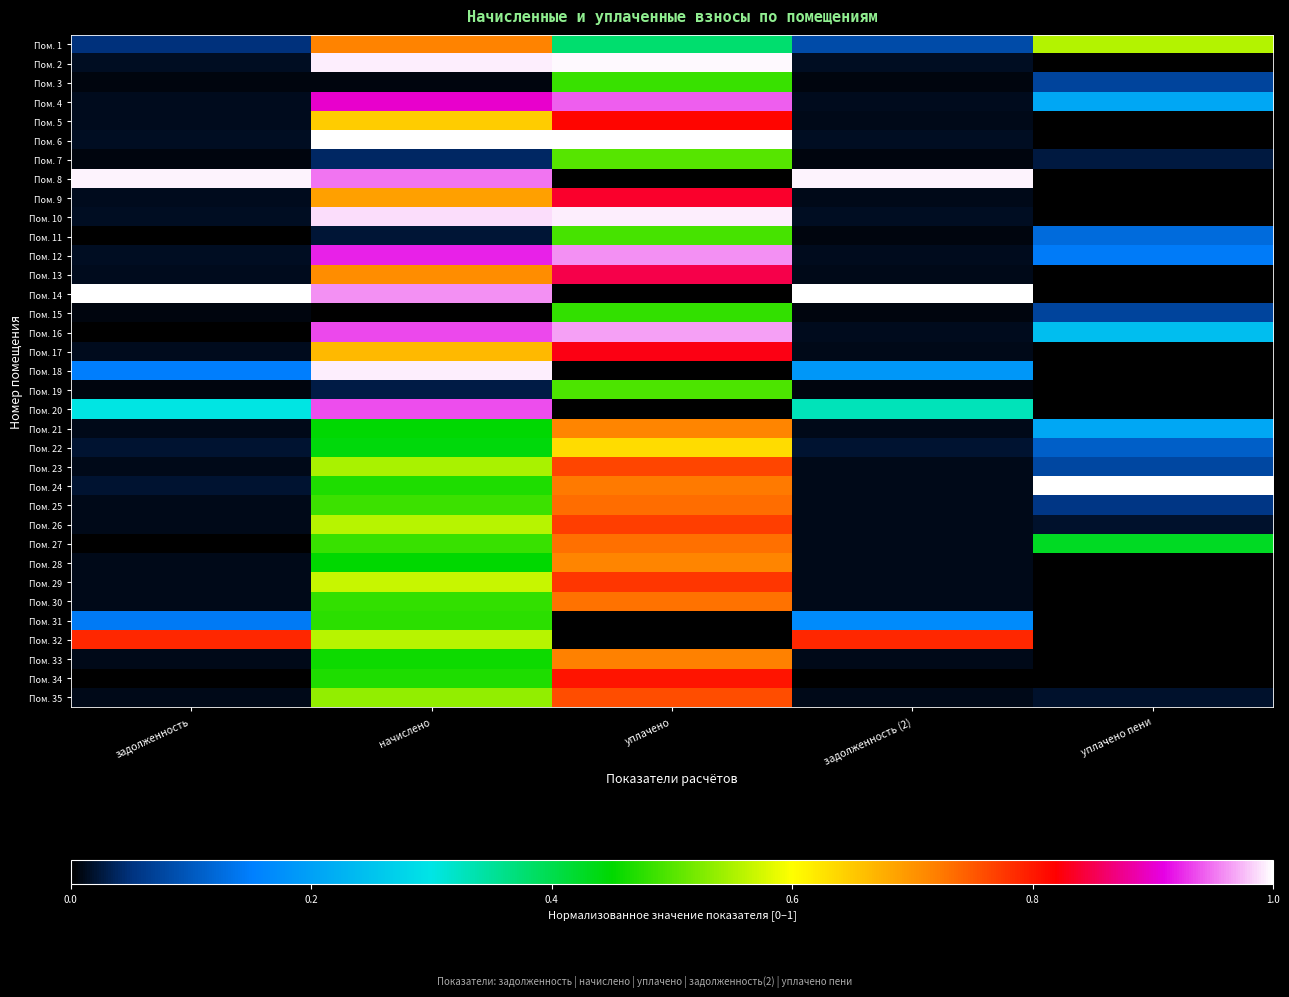

How many categories are shown in the chart?

5